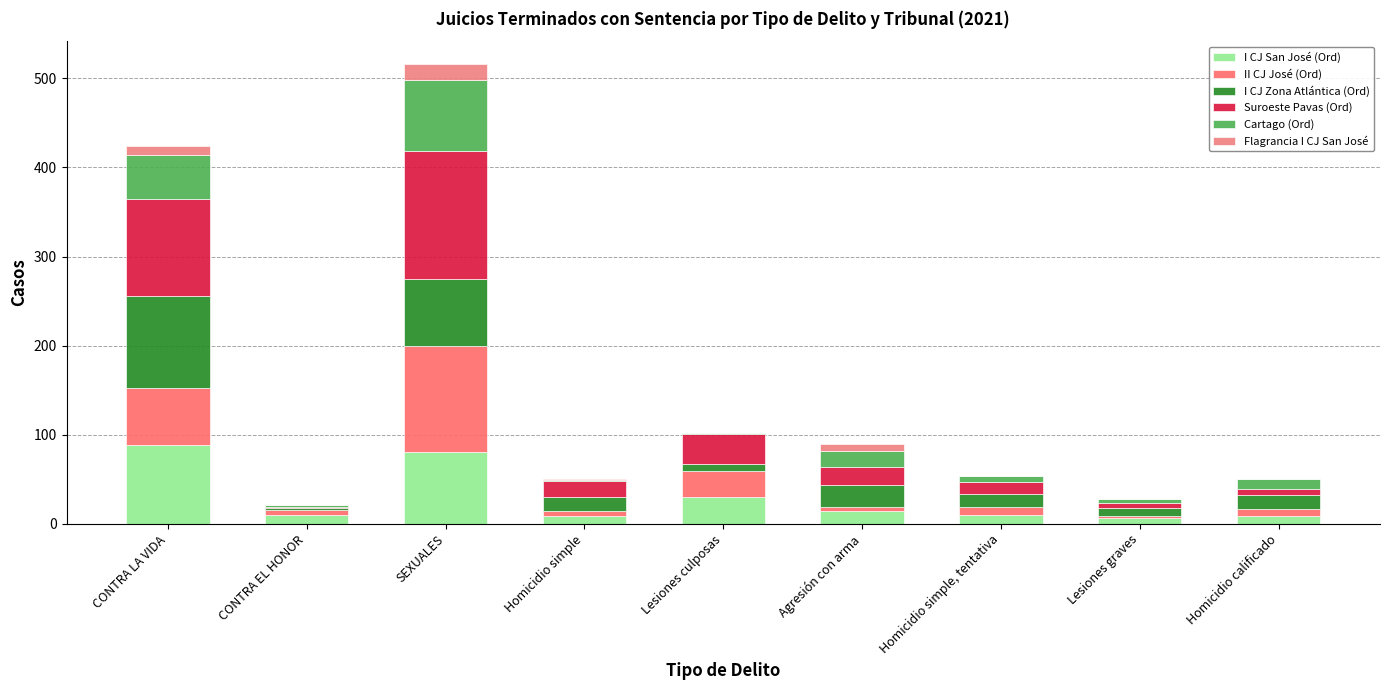

What is the label of the 7th bar from the right?

SEXUALES